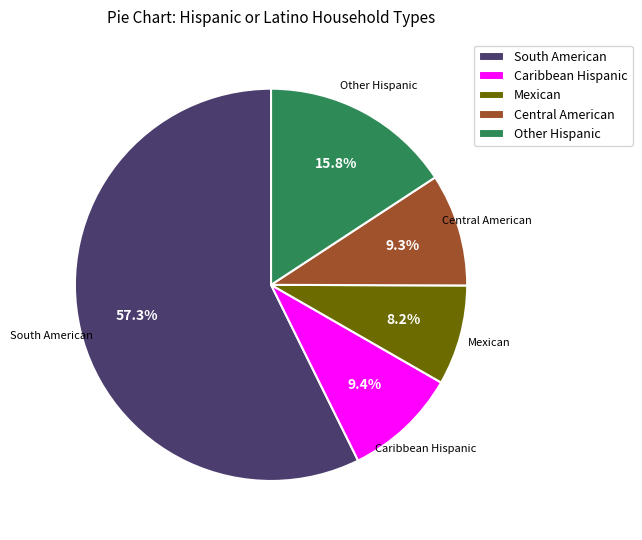

Which category has the biggest portion of the pie?

South American